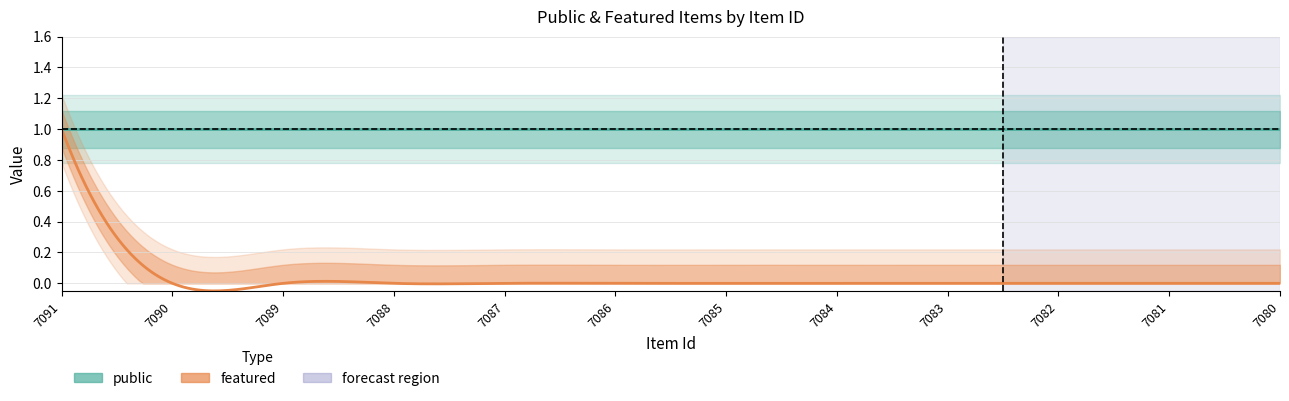

True or false: public has more than 2 points higher than both neighbors.

False